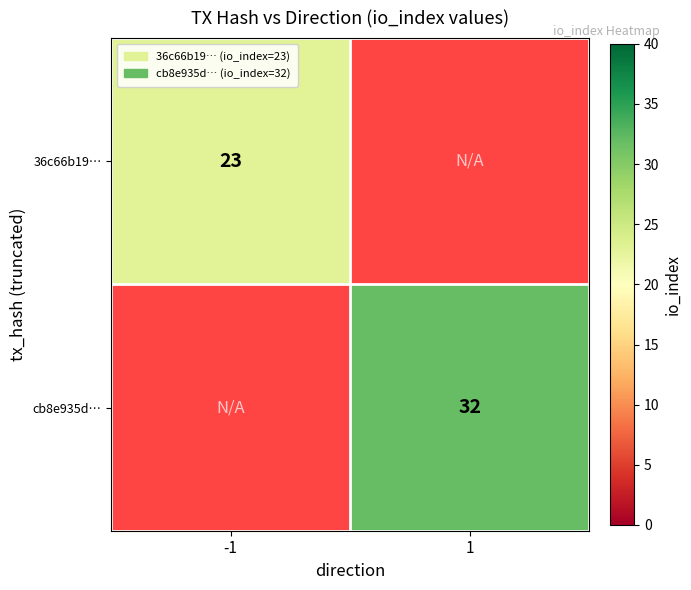

The value of 36c66b19… at -1 is 41. True or false?

False